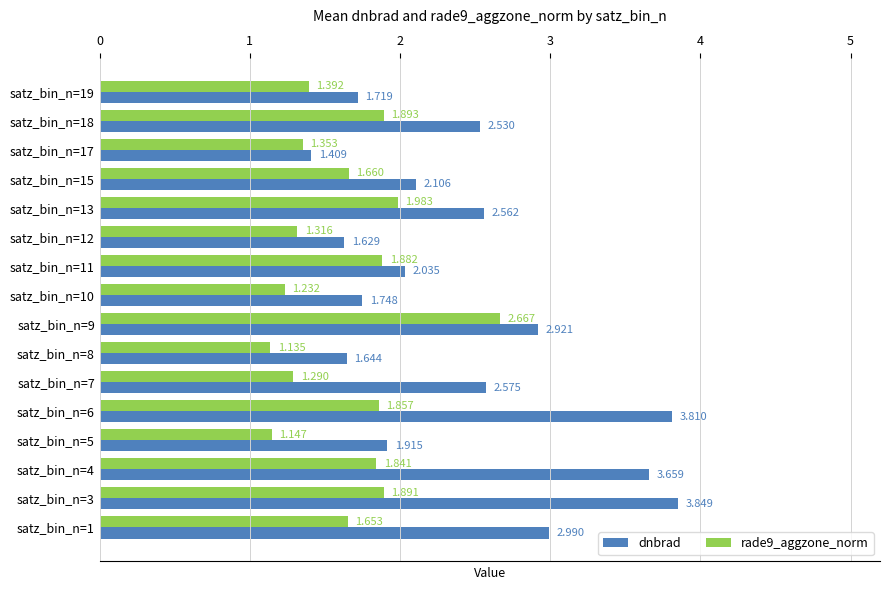

Is the value of dnbrad at satz_bin_n=8 greater than the value of rade9_aggzone_norm at satz_bin_n=13?

No